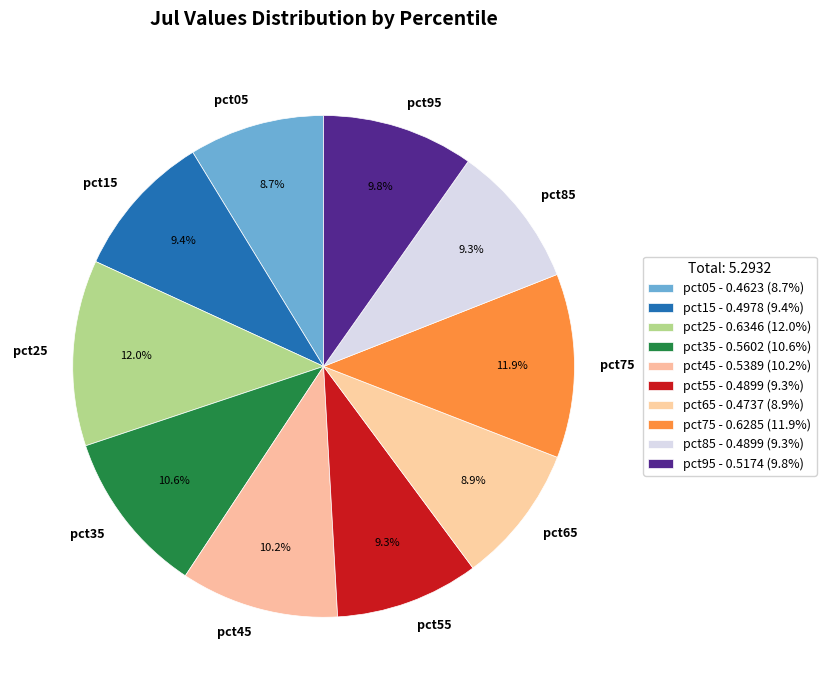

What portion of the pie excludes pct15?

90.6%